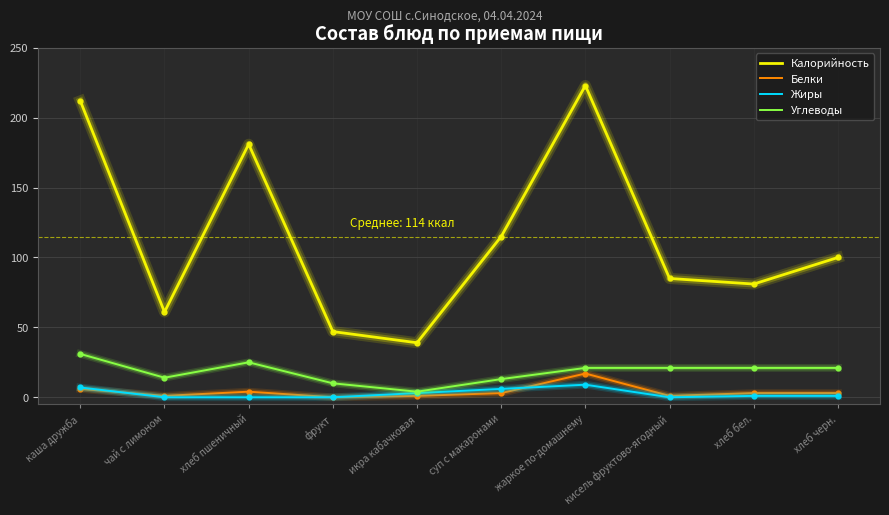

Is the value of Жиры at суп с макаронами greater than the value of Белки at фрукт?

Yes